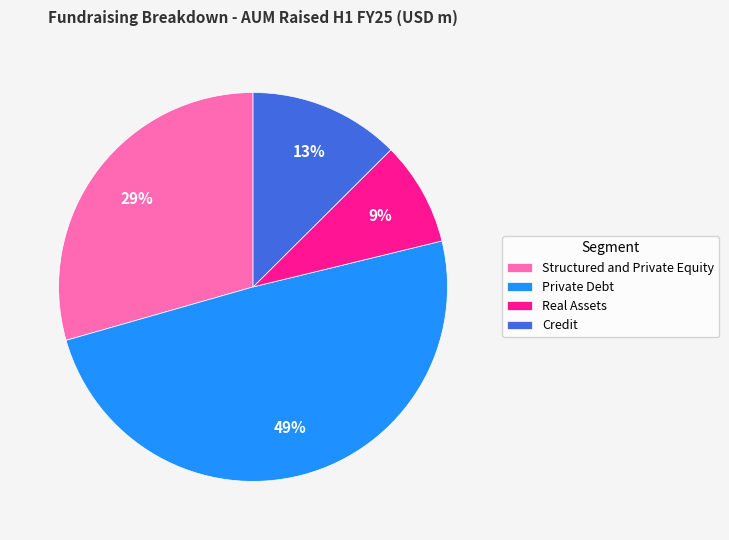

Combined, do Private Debt and Structured and Private Equity account for over 50%?

Yes